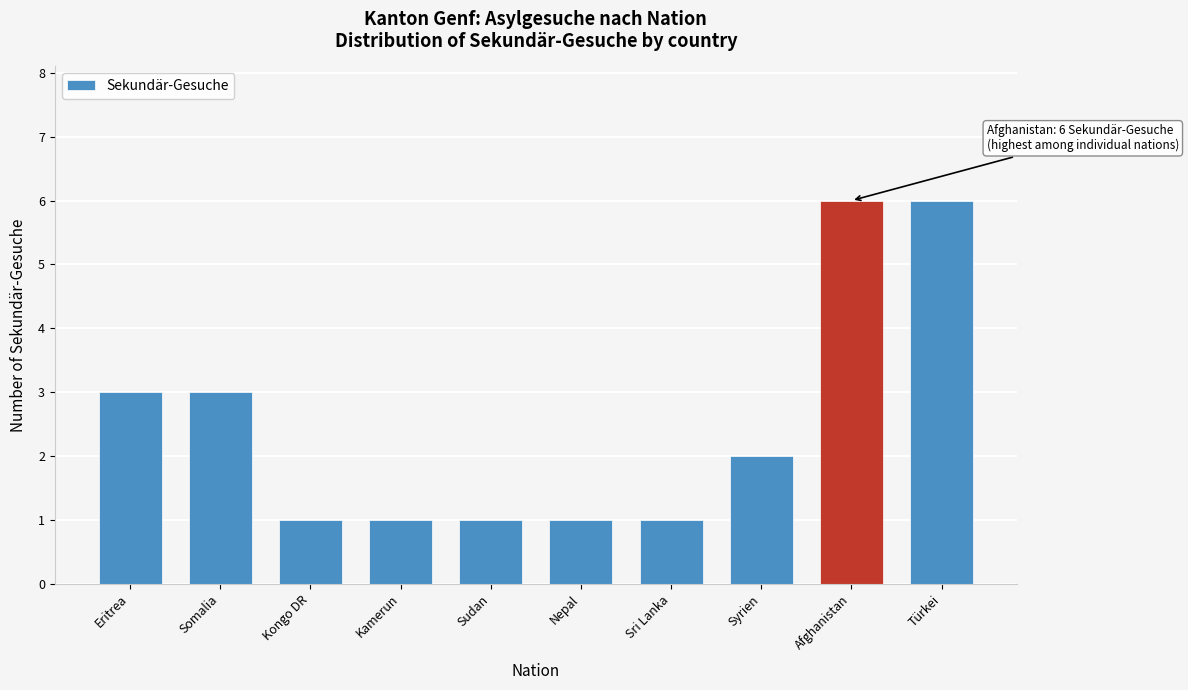

Reading right to left, list all the values displayed in this chart.

6	6	2	1	1	1	1	1	3	3